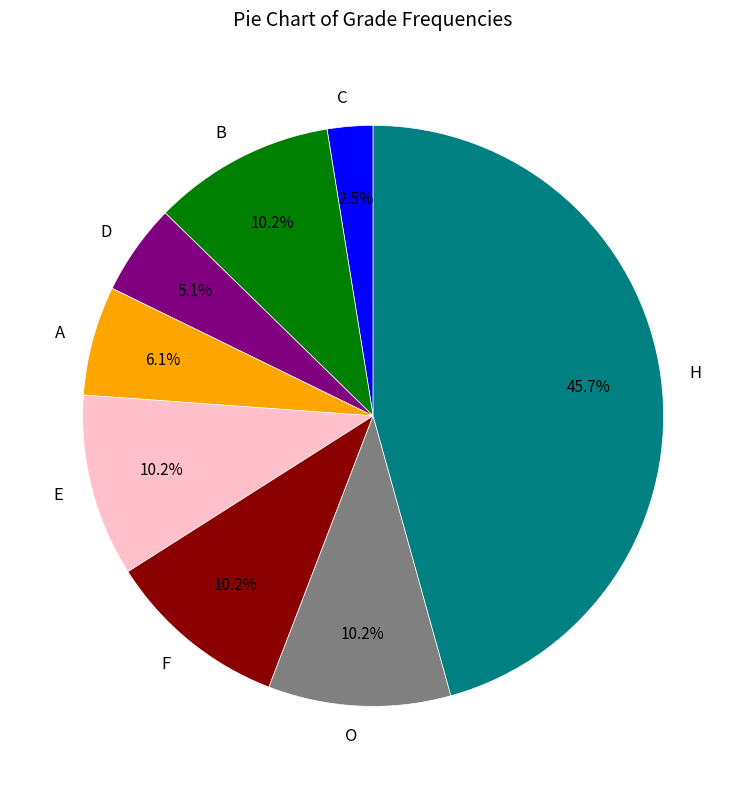

Is there a majority slice in this chart?

No